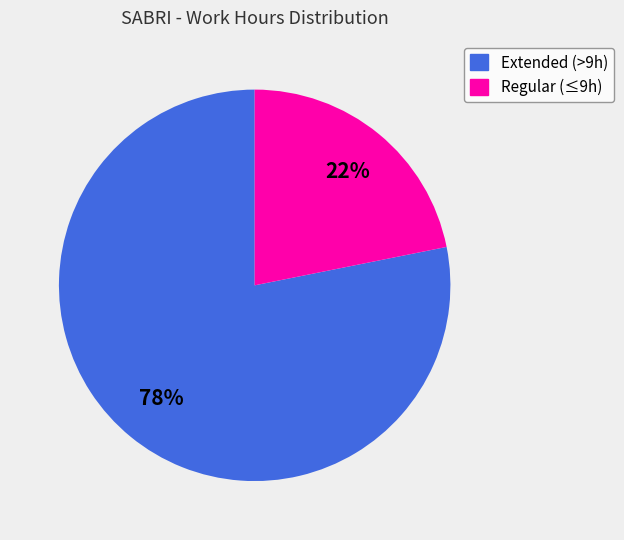

To the nearest percent, what is the average slice percentage?

50%